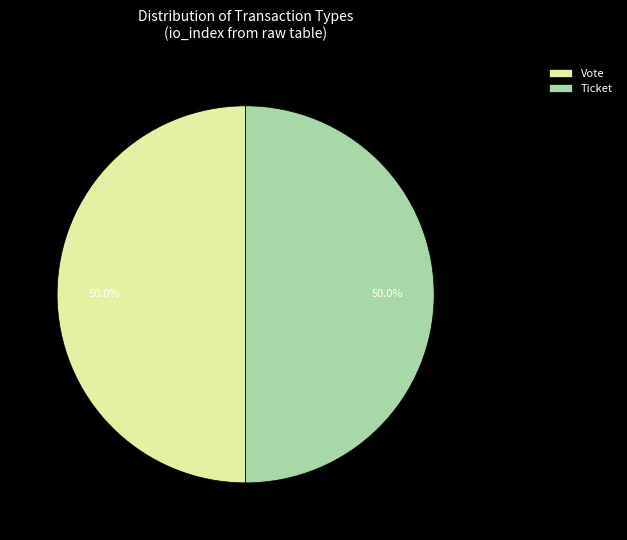

What is the ratio of the value at Ticket to the value at Vote?

1.0